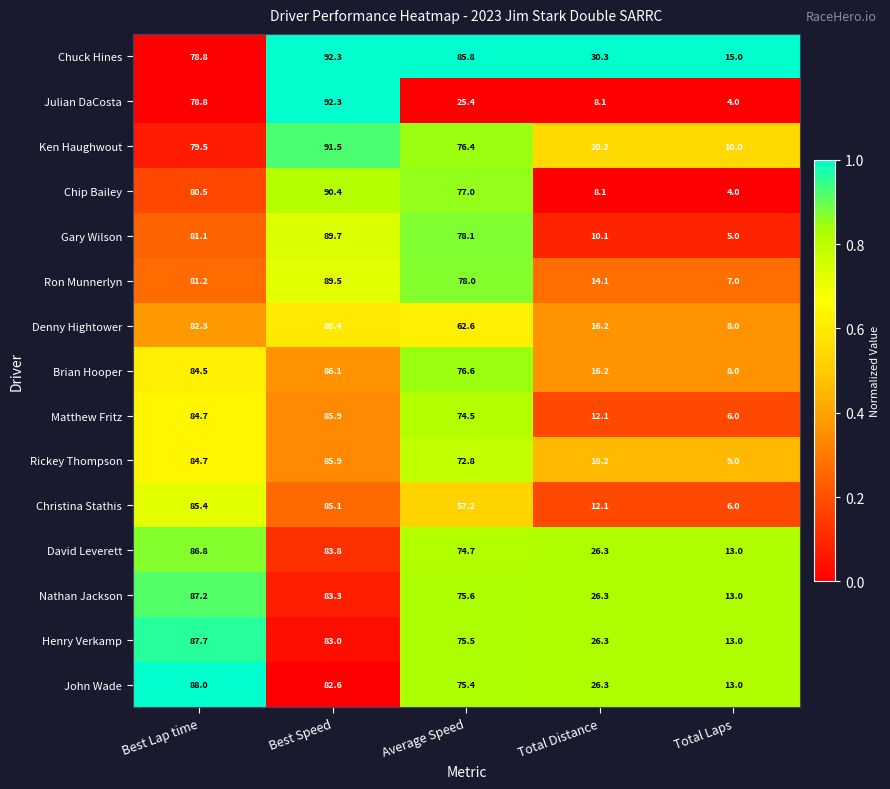

Which series changed the most between Best Lap time and Total Laps?

Christina Stathis